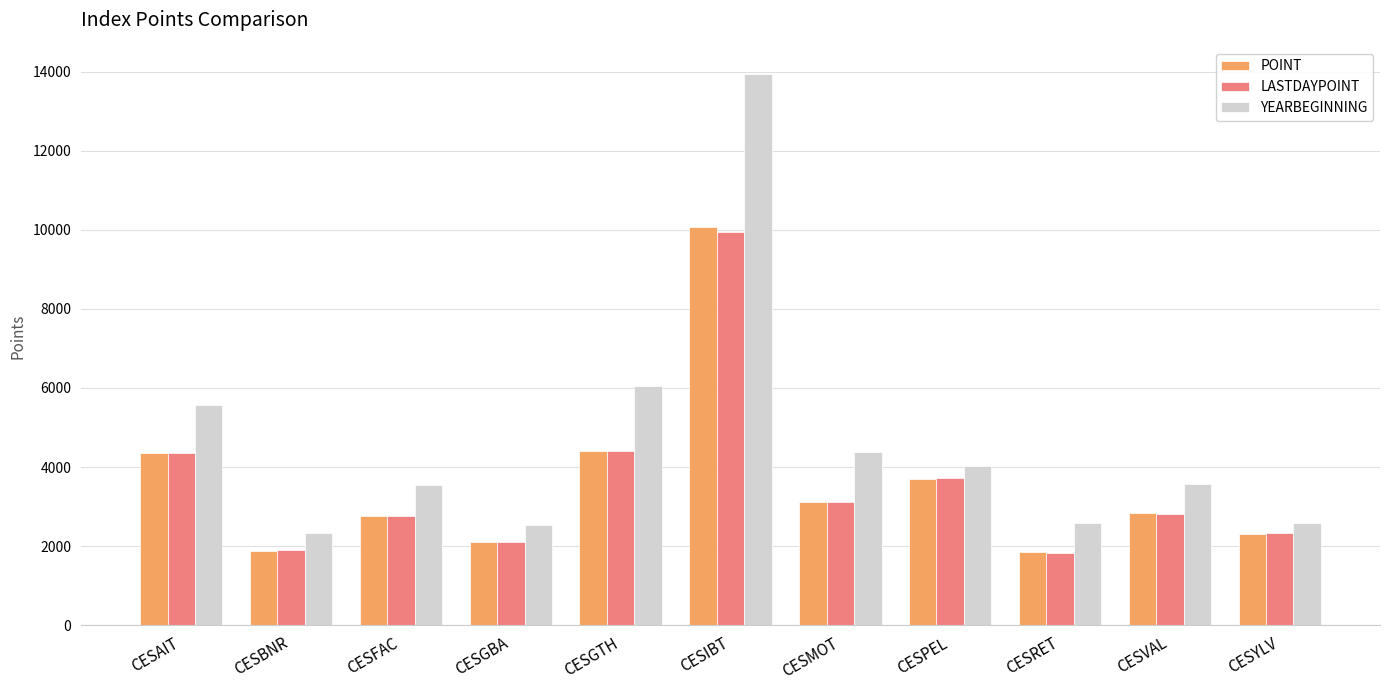

The value of LASTDAYPOINT at CESIBT is 9934.4. True or false?

True